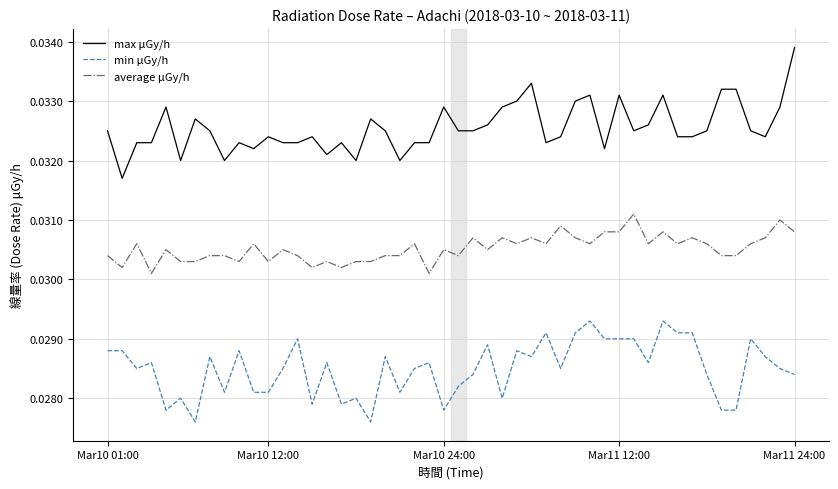

True or false: min μGy/h and max μGy/h cross at least once.

False